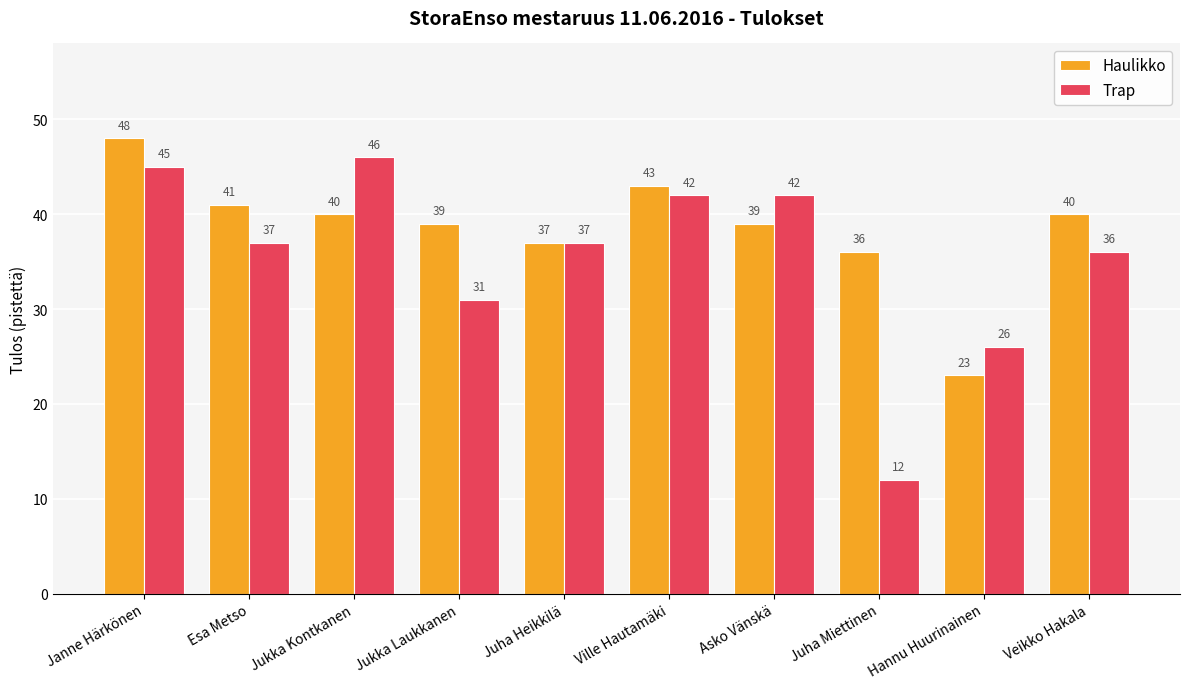

Which category has the highest value in the Haulikko series?

Janne Härkönen